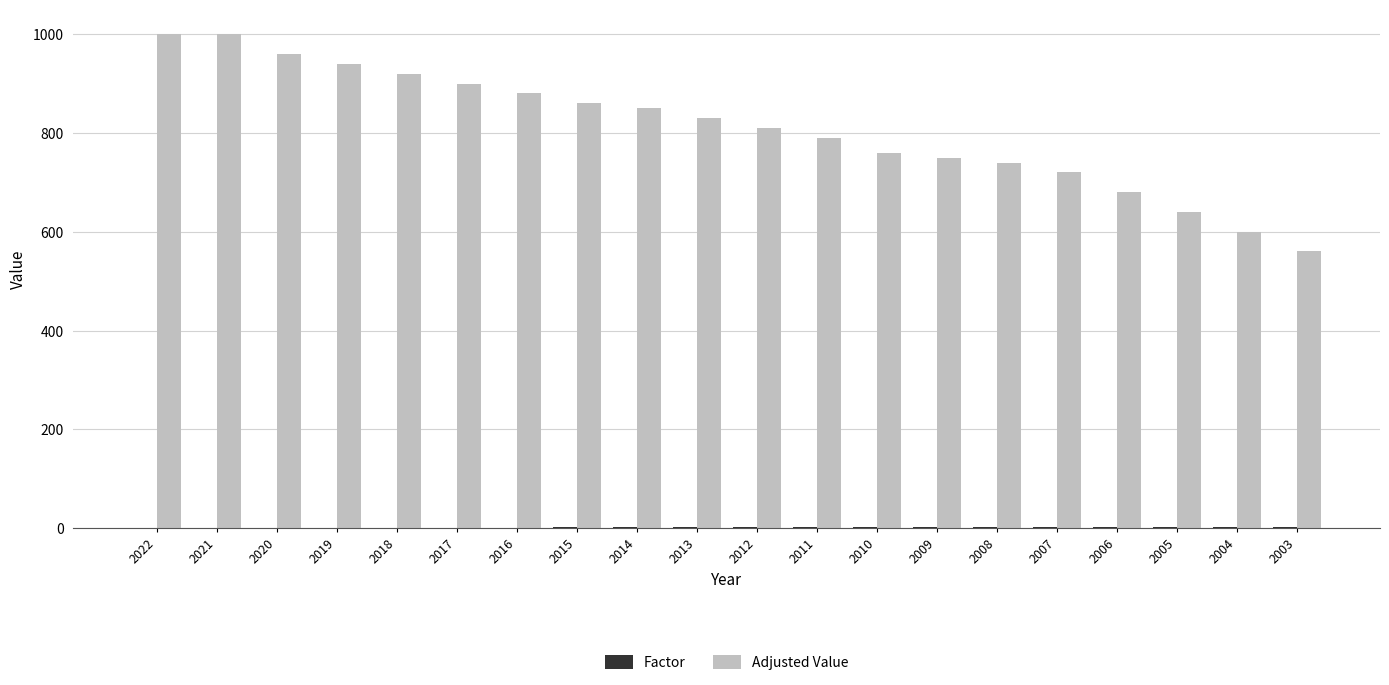

What is the maximum value shown in the chart?

1000.0